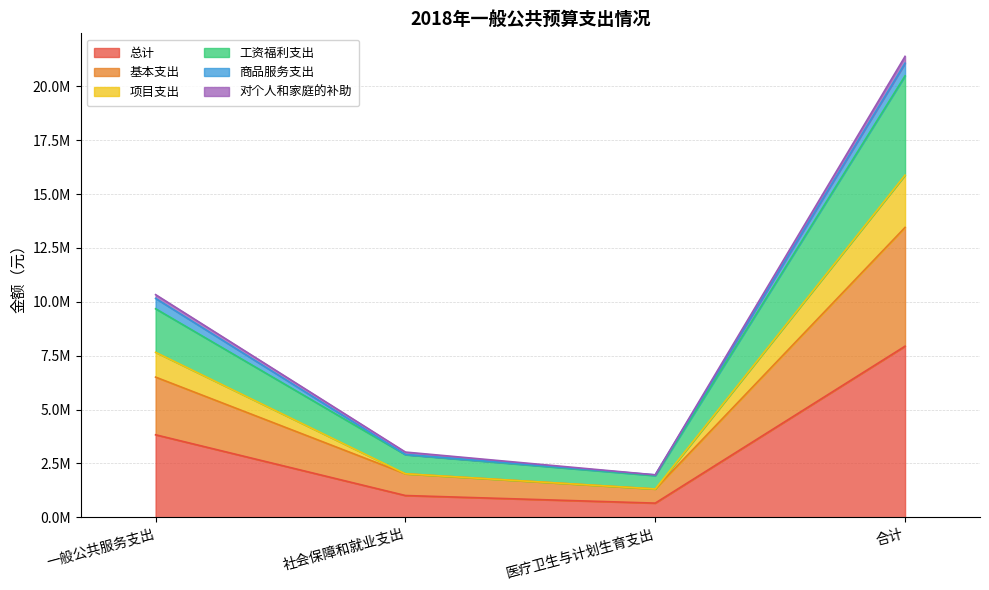

Does the chart display data point markers on the line(s)?

No